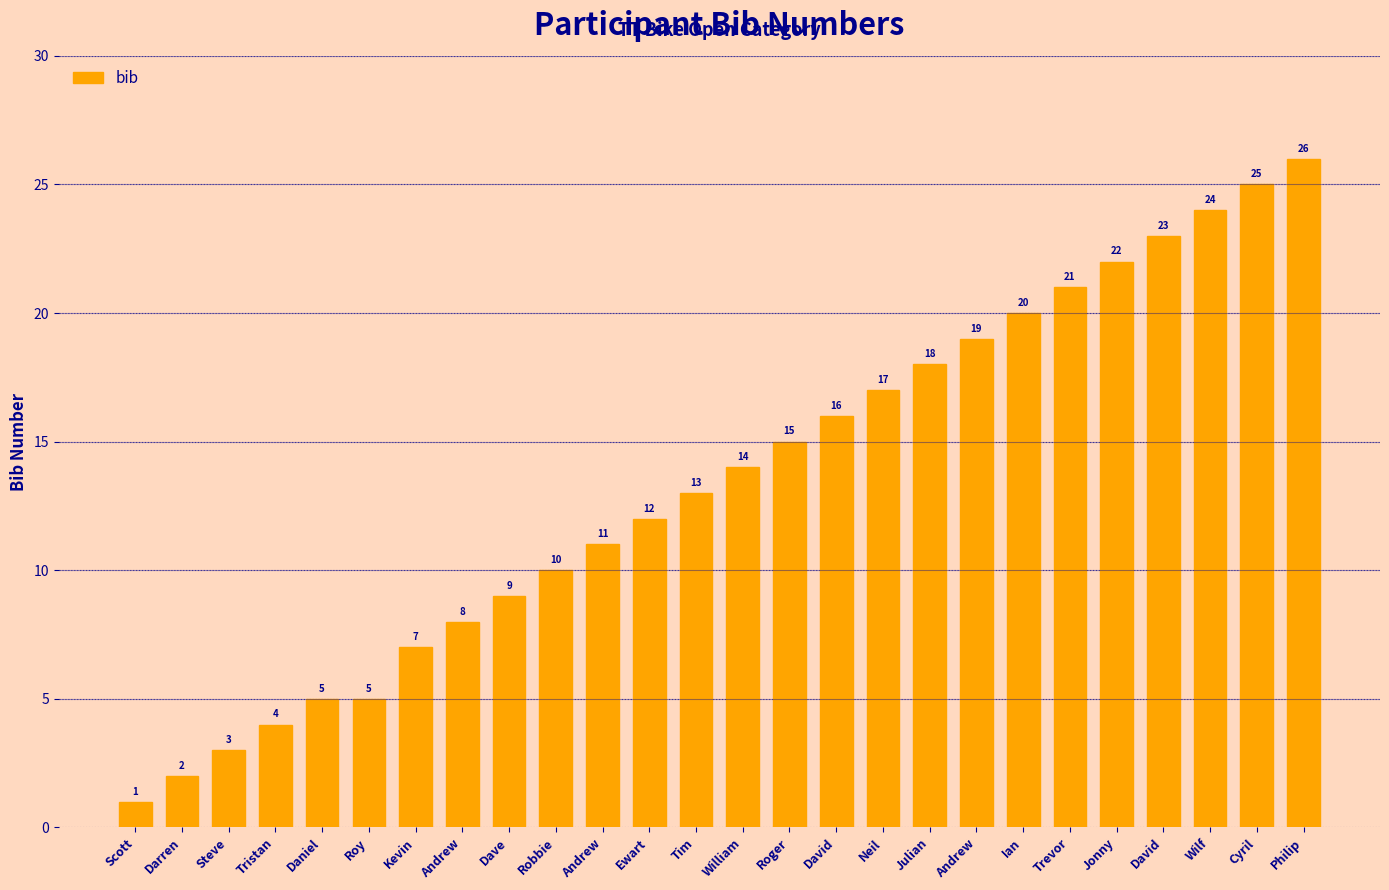

How many bars are there in total?

26